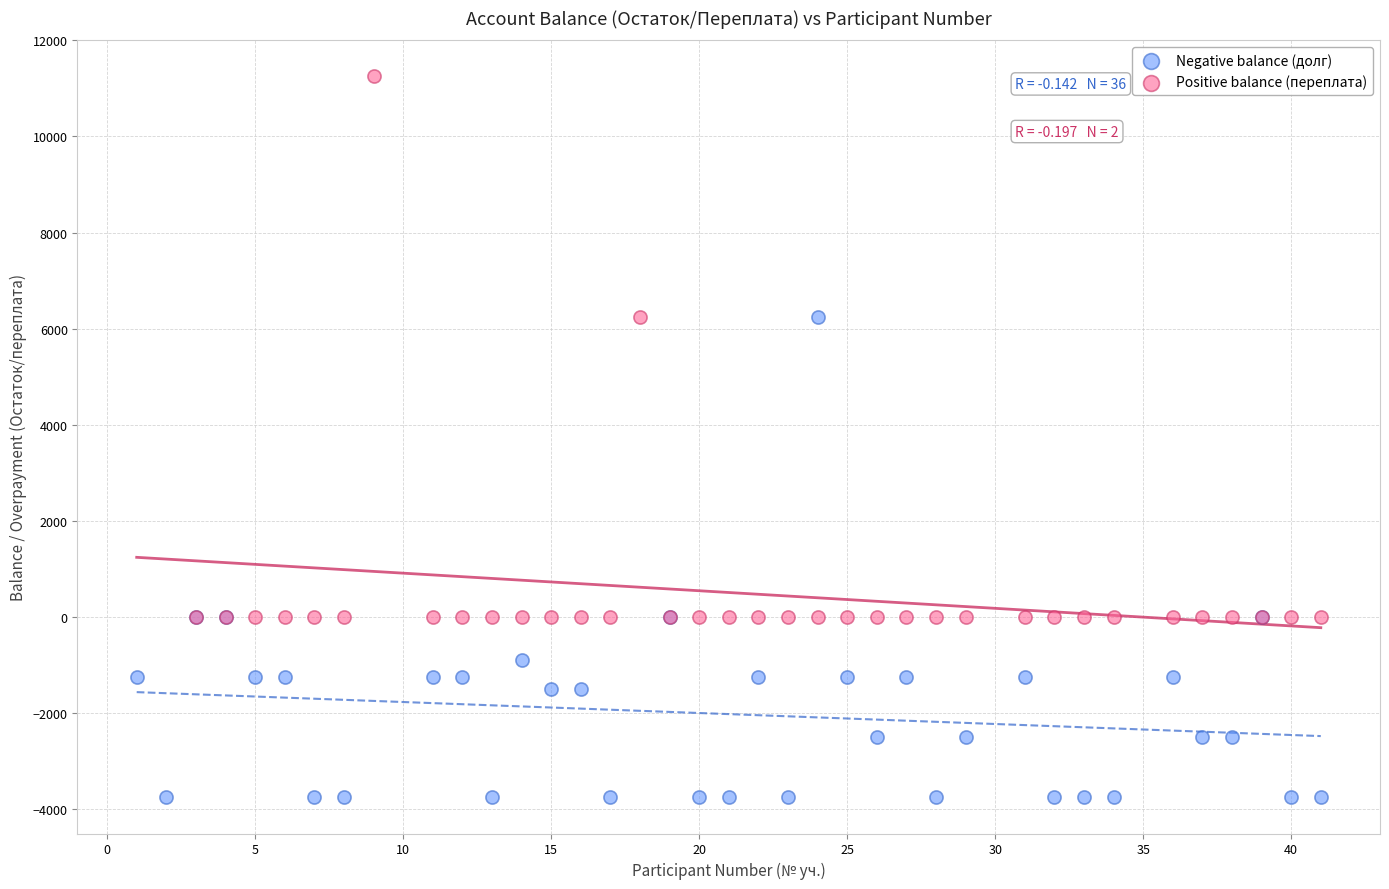

Which series reaches the maximum Y coordinate?

Positive balance (переплата)